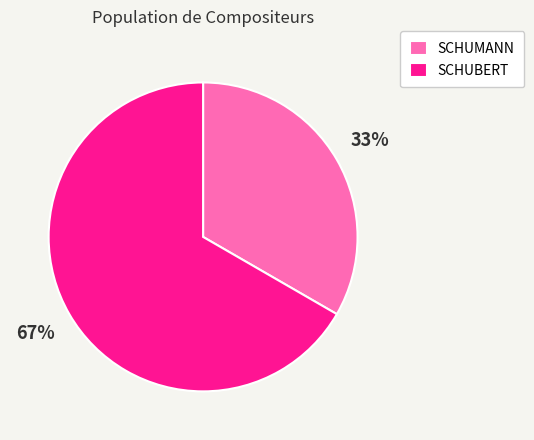

Does SCHUBERT account for over 50% of the chart?

Yes